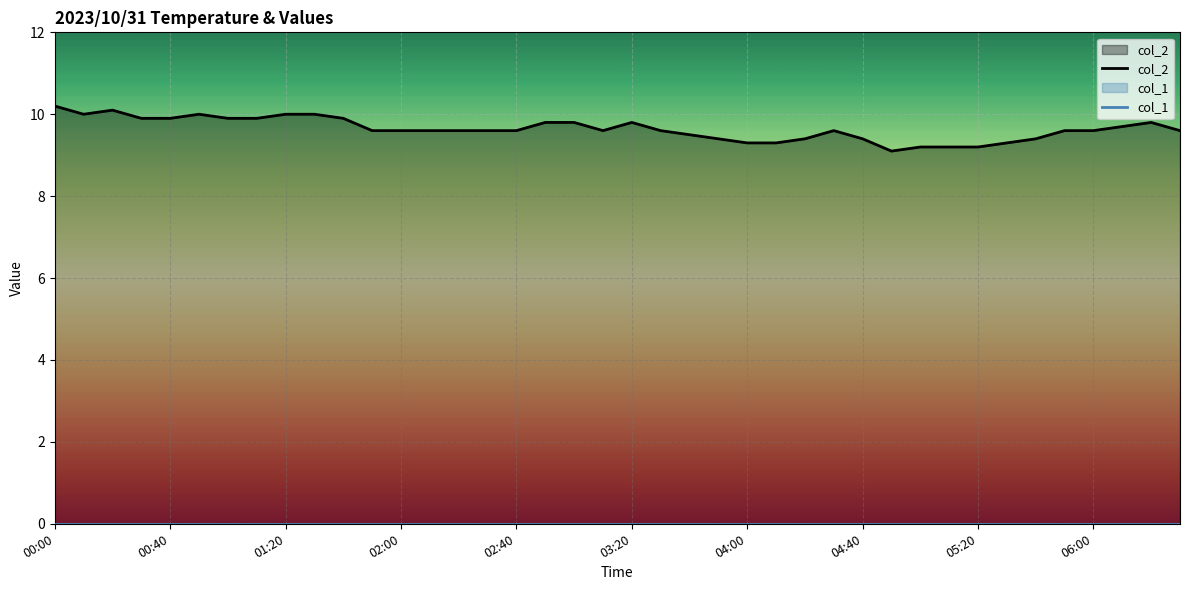

Reading left to right, list all the values displayed in this chart.

col_2: 10.2	10.0	10.1	9.9	9.9	10.0	9.9	9.9	10.0	10.0	9.9	9.6	9.6	9.6	9.6	9.6	9.6	9.8	9.8	9.6	9.8	9.6	9.5	9.4	9.3	9.3	9.4	9.6	9.4	9.1	9.2	9.2	9.2	9.3	9.4	9.6	9.6	9.7	9.8	9.6
col_1: 0.0	0.0	0.0	0.0	0.0	0.0	0.0	0.0	0.0	0.0	0.0	0.0	0.0	0.0	0.0	0.0	0.0	0.0	0.0	0.0	0.0	0.0	0.0	0.0	0.0	0.0	0.0	0.0	0.0	0.0	0.0	0.0	0.0	0.0	0.0	0.0	0.0	0.0	0.0	0.0